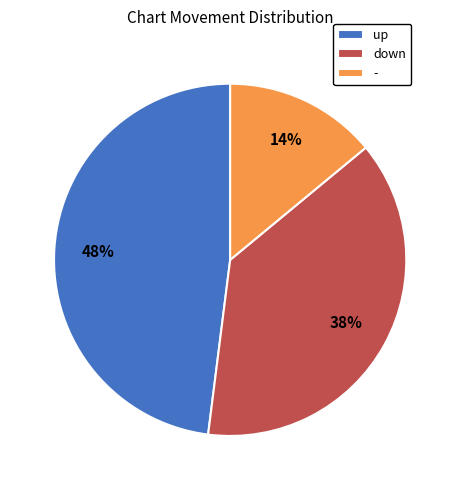

Rank the categories by value from lowest to highest.

-, down, up